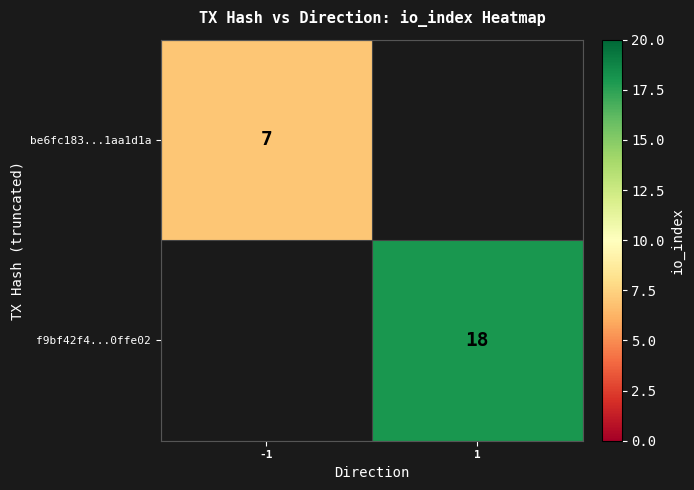

The value of be6fc183...1aa1d1a at -1 is 10.7. True or false?

False